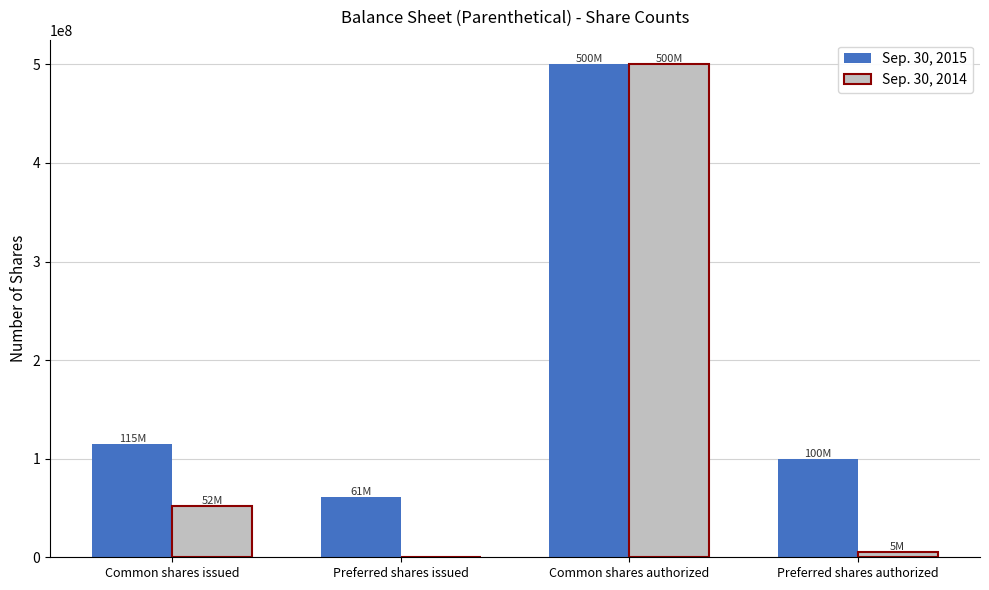

Is it true that Sep. 30, 2014 equals 673967572 at Common shares authorized?

False